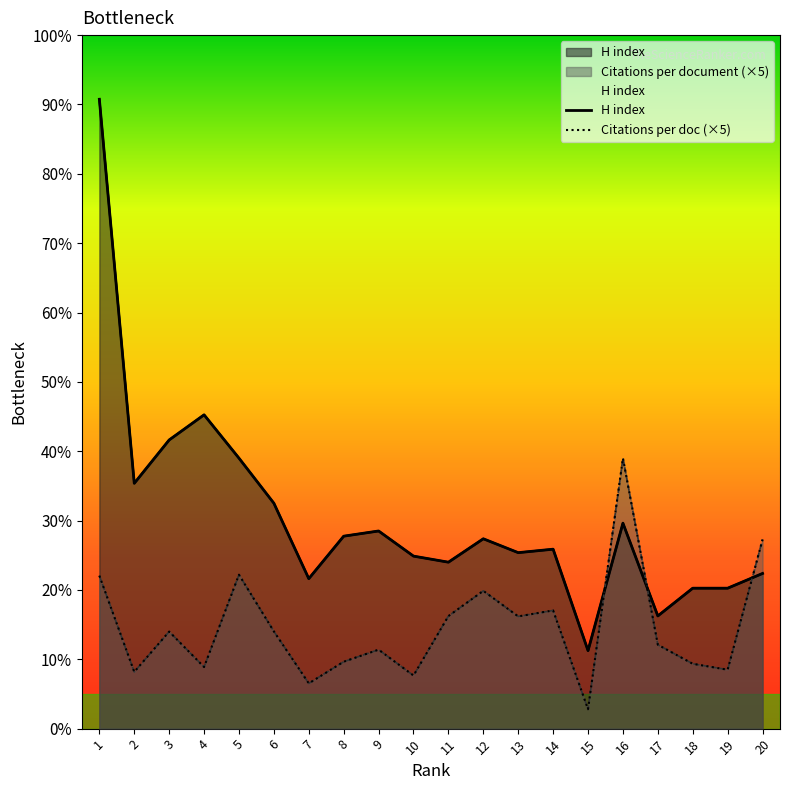

What is the maximum value for H index?

726.0